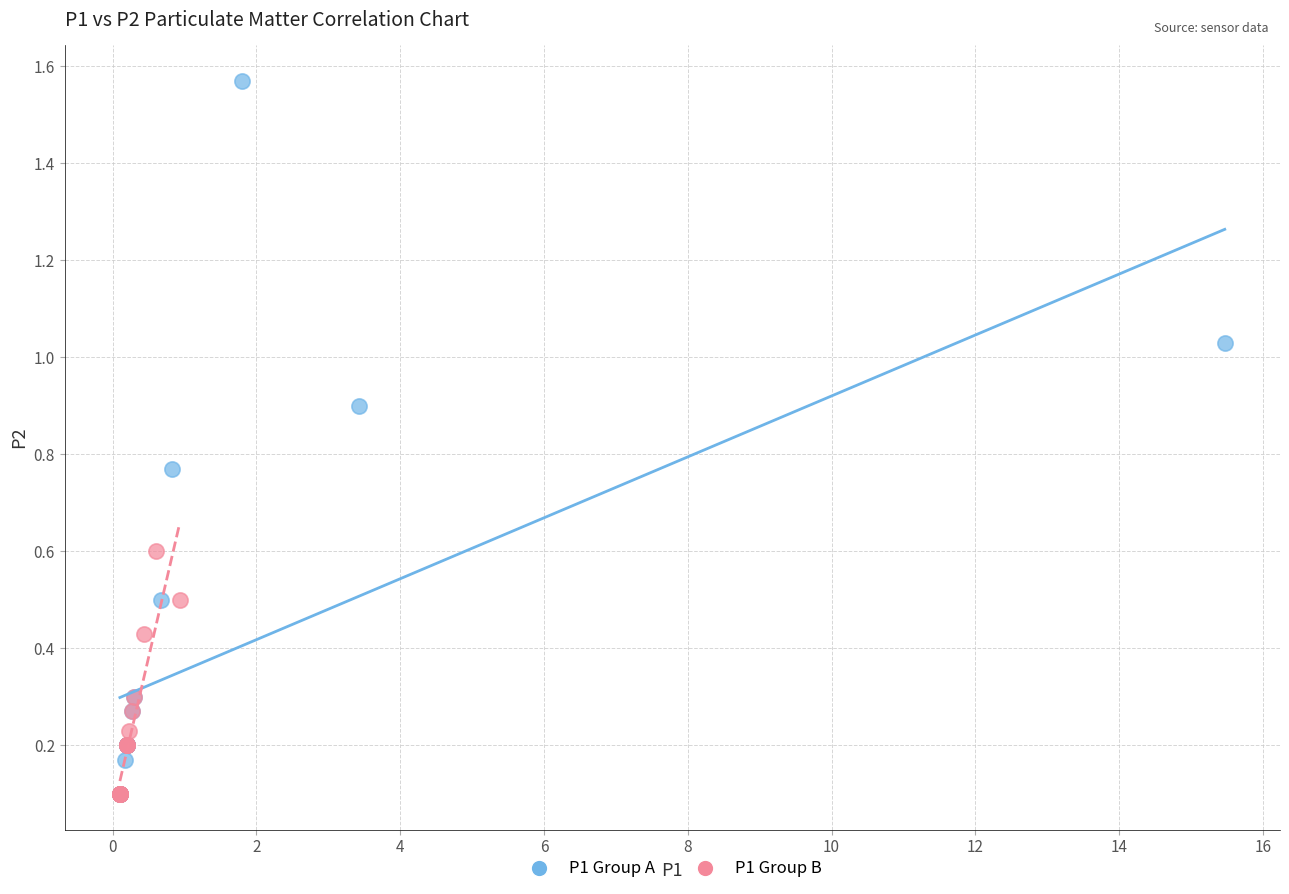

Which series has the largest Y range (max minus min)?

P1 Group A